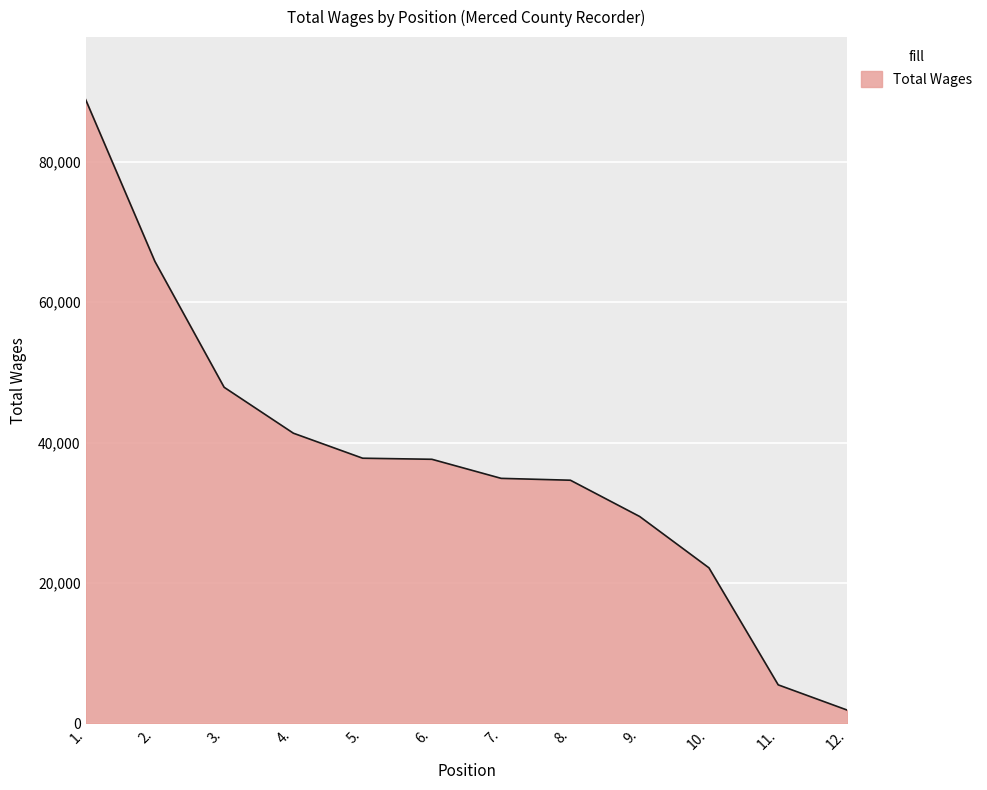

What is the minimum value shown in the chart?

1888